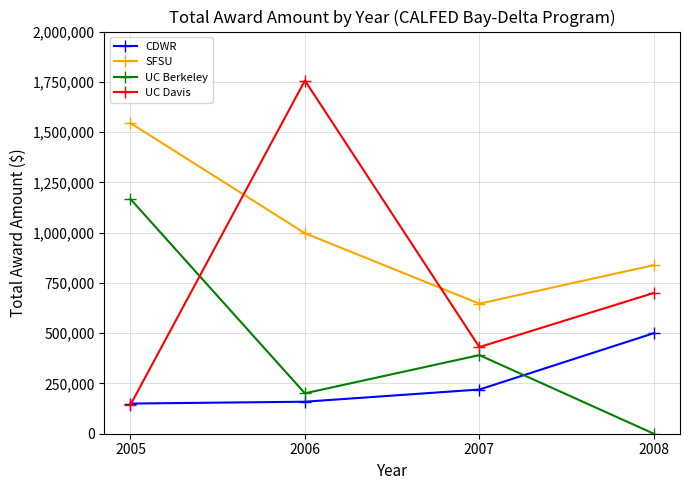

After their last crossing, which series has the higher values: UC Berkeley or CDWR?

CDWR